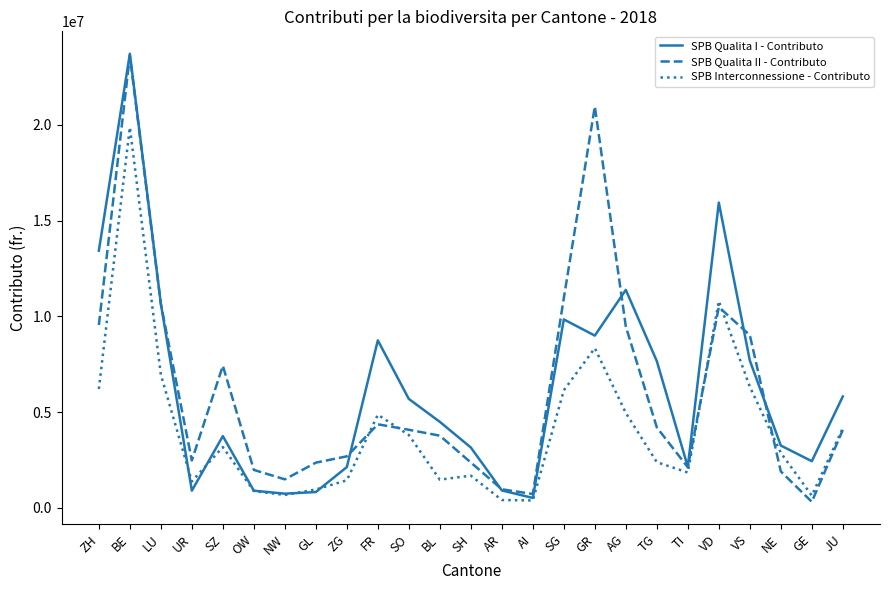

Is the value of SPB Qualita I - Contributo at SO greater than the value of SPB Qualita II - Contributo at TI?

Yes